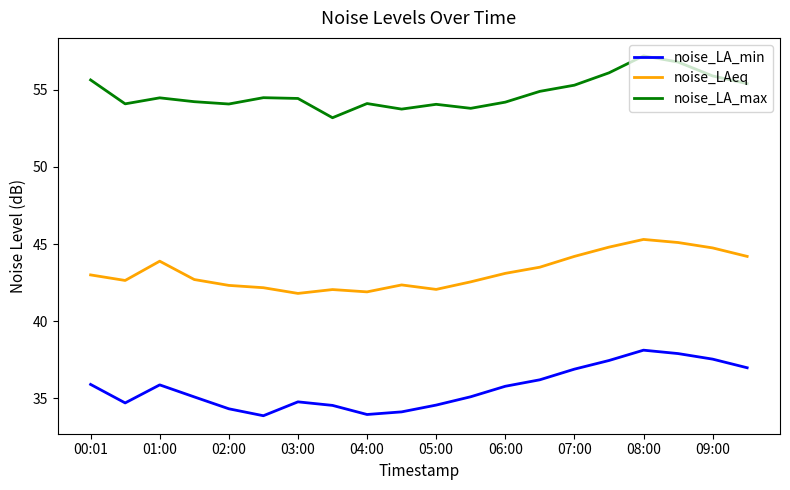

Which series has the largest total across all categories?

noise_LA_max